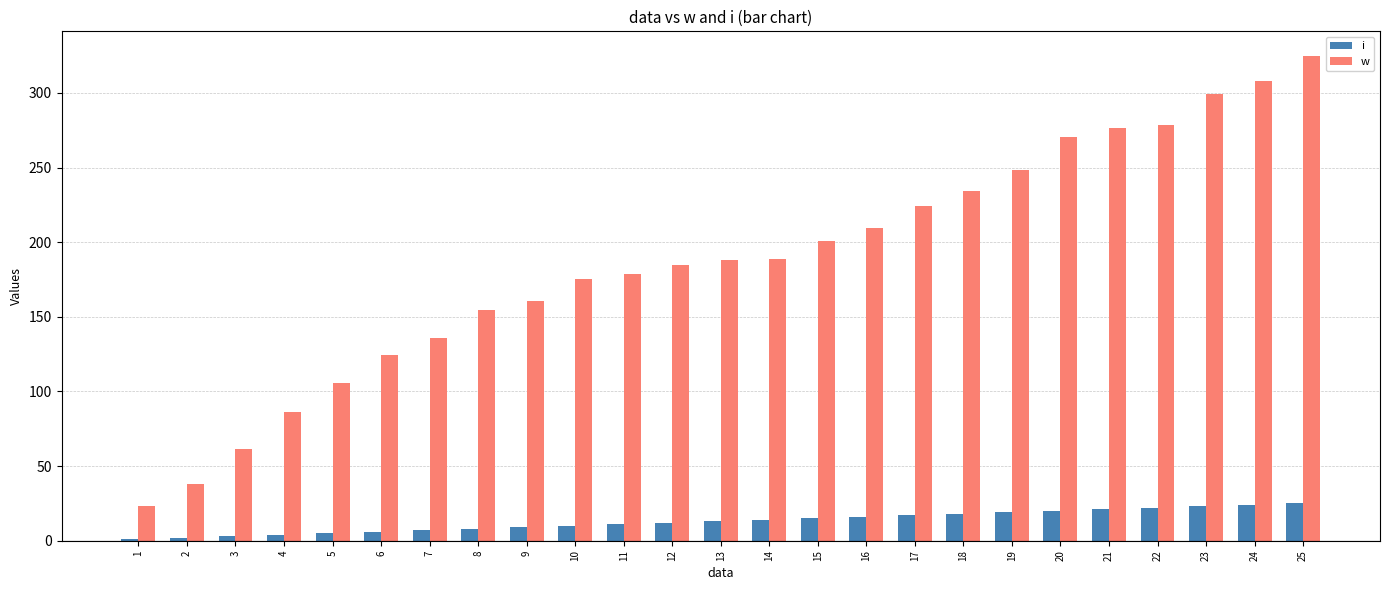

Between 7 and 19, which series saw the biggest shift?

w